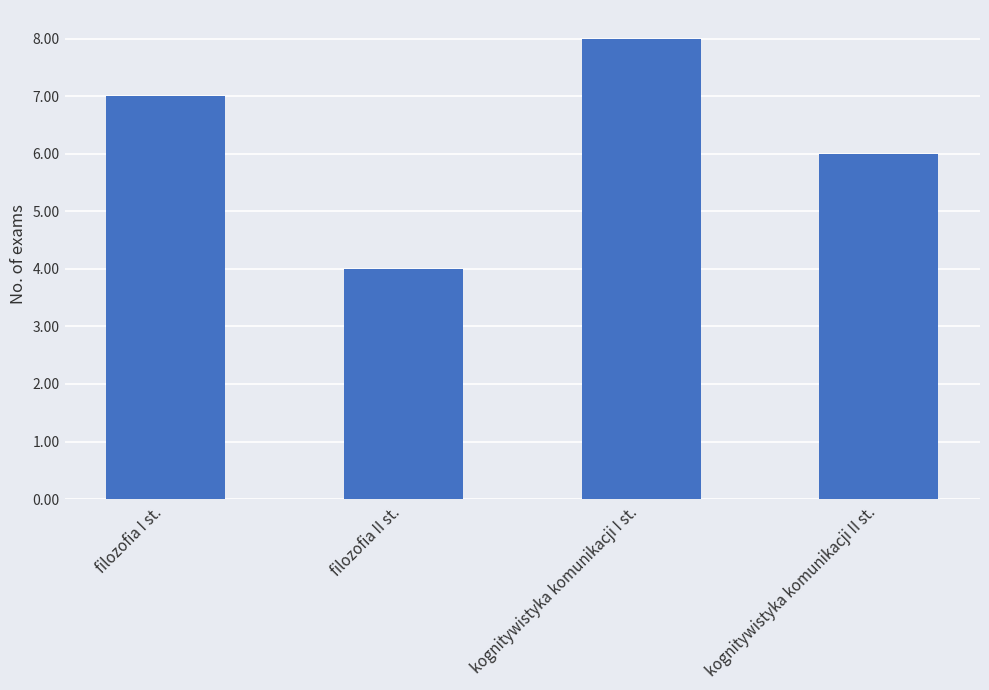

The chart shows a value of 11 at filozofia I st.. True or false?

False